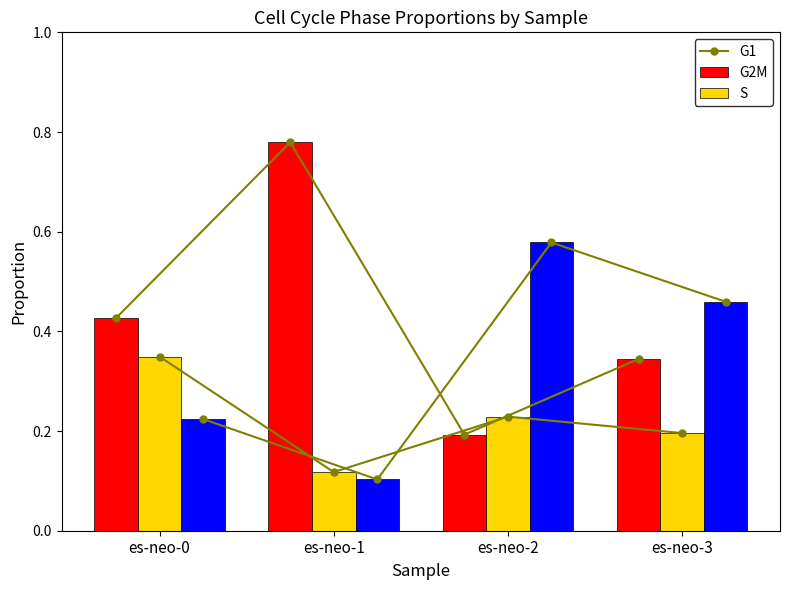

What is the value of the G2M bar at the 1st from the left?

0.3